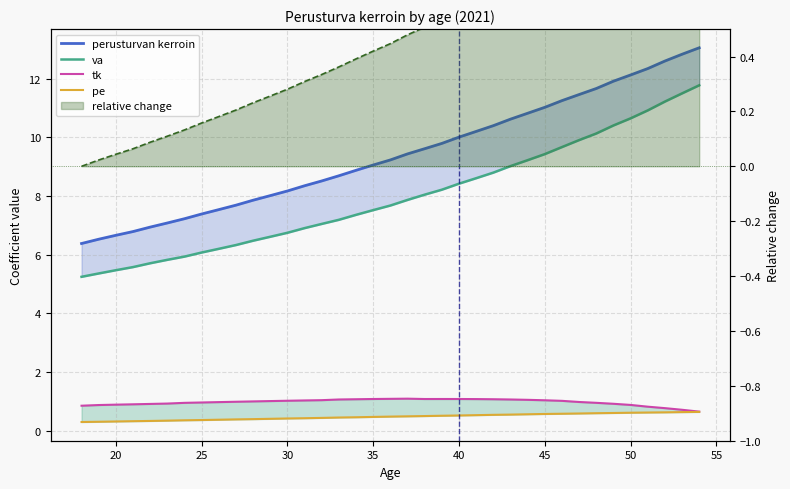

What is the value of the tk point at the 24th from the left?

1.1